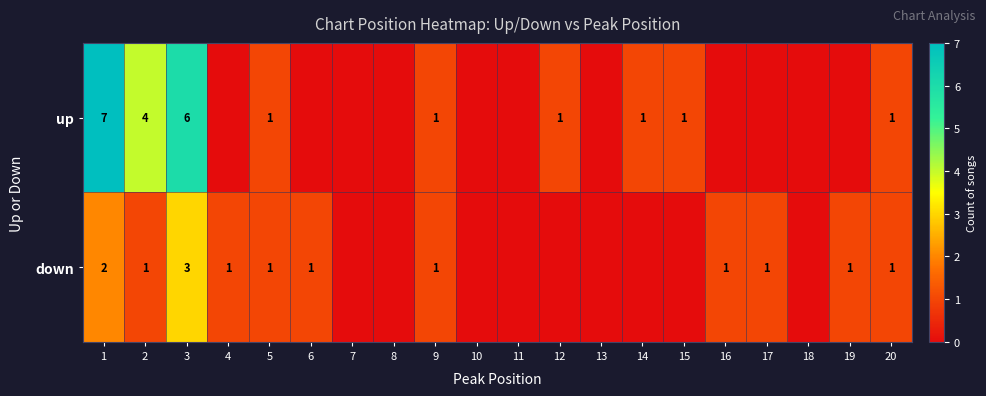

Is it true that up equals 2 at 1?

False